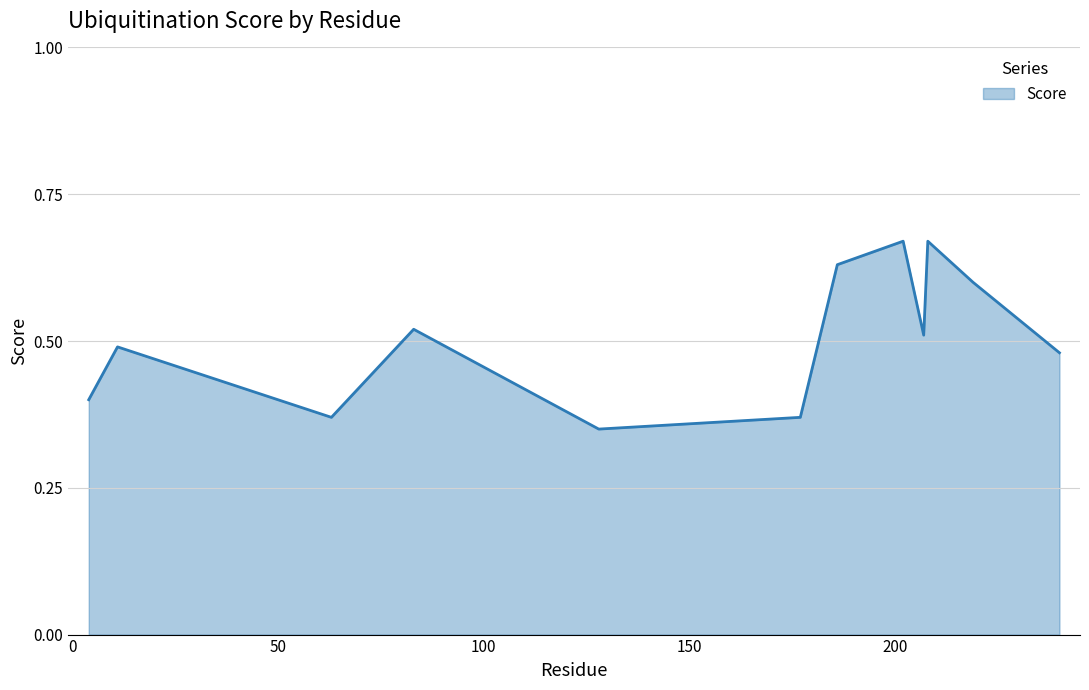

What is the smallest value displayed?

0.3